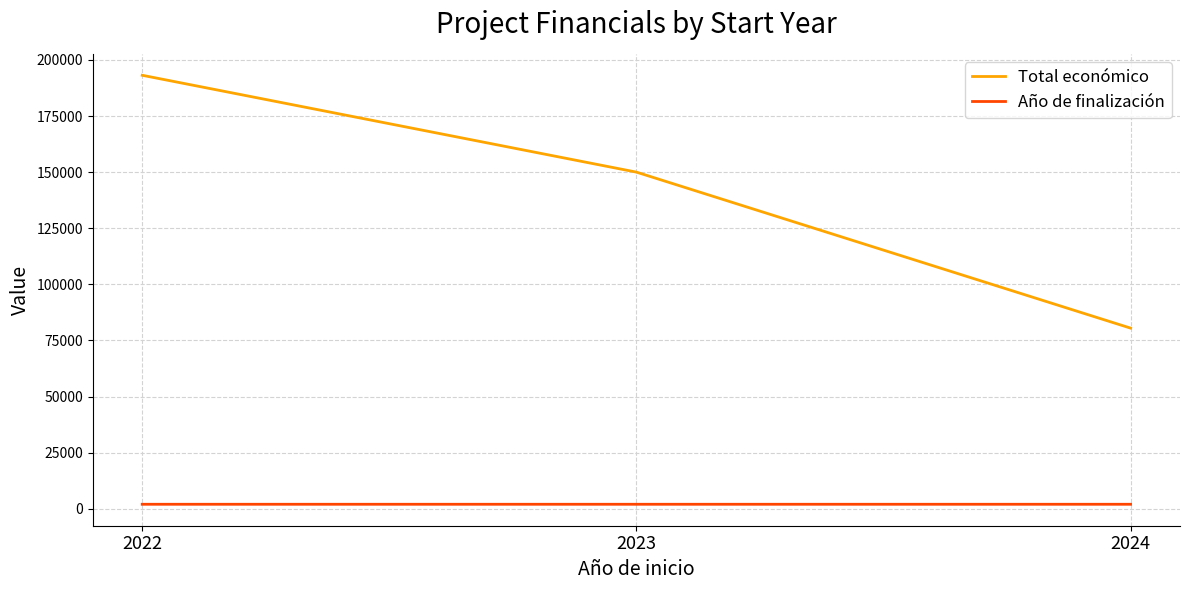

At which label does Total económico reach its peak?

2022